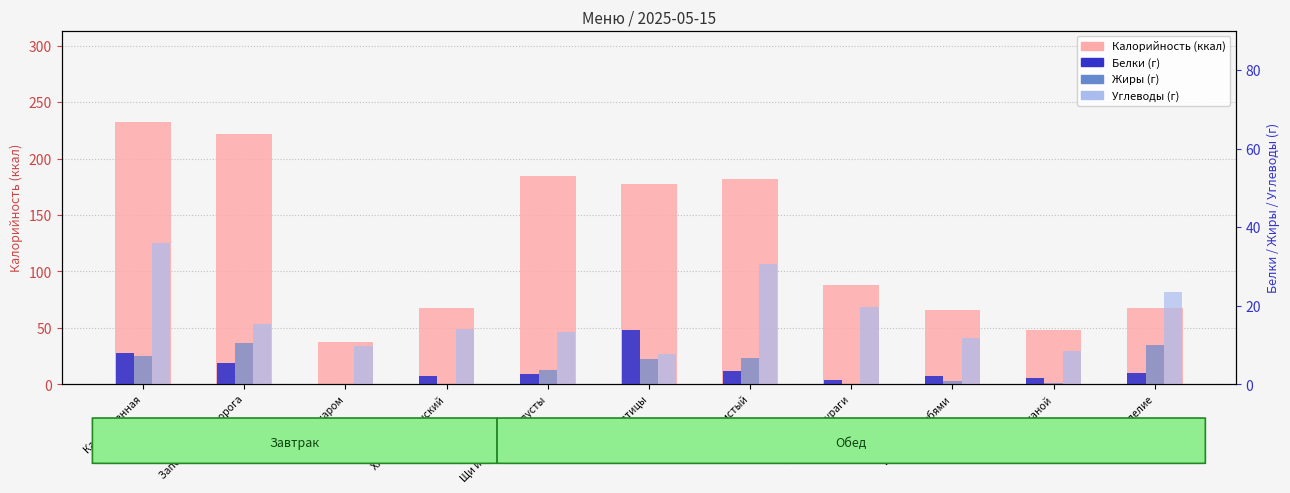

Rank the categories by Калорийность value from highest to lowest.

Каша пшенная, Запеканка из творога, Щи из свежей капусты, Рис Золотистый, Мясо птицы, Компот из кураги, Мучное изделие, Хлеб крестьянский, Батон с отрубями, Хлеб ржаной, Чай с сахаром